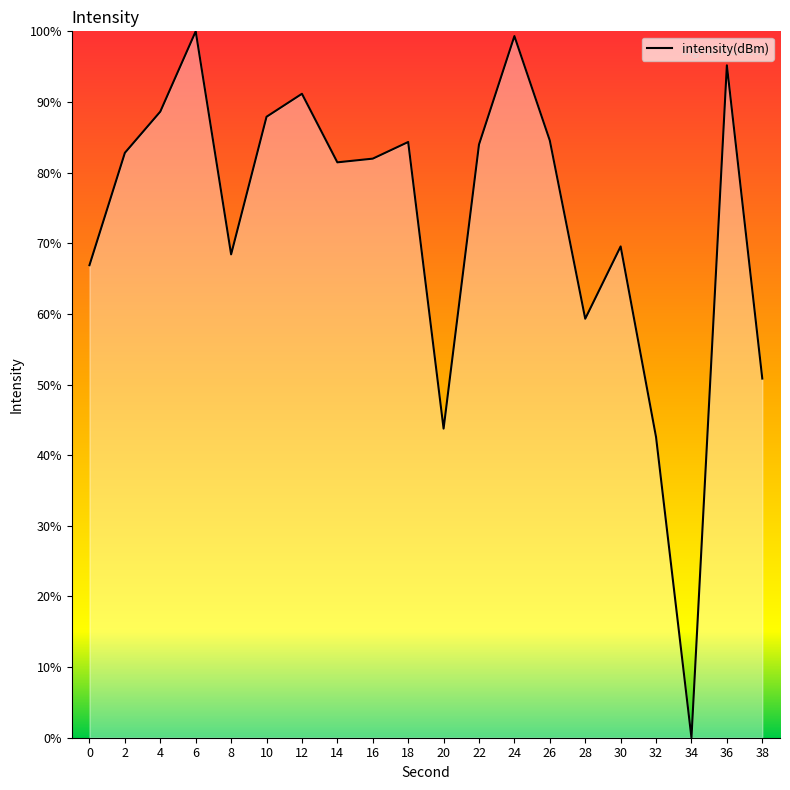

What is the difference between the maximum and minimum values?

100.0